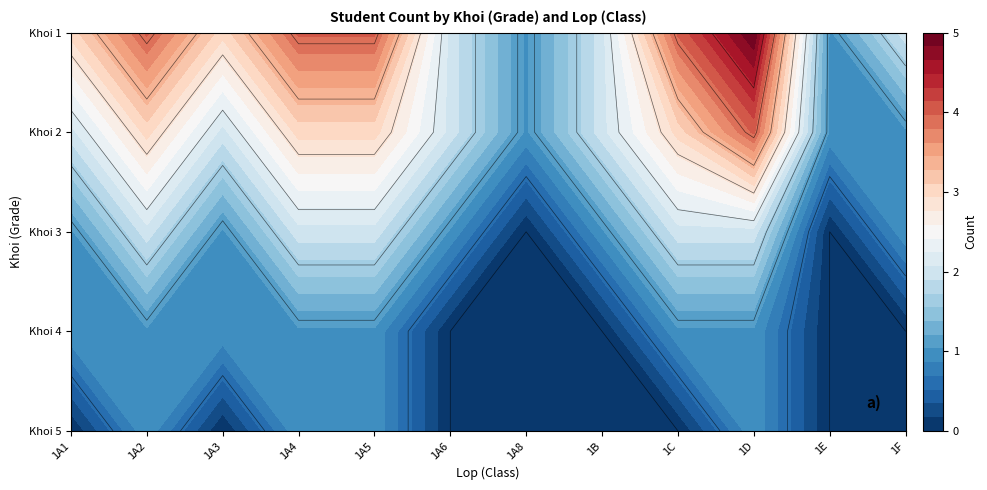

How many 3 values are between 1 and 2?

10